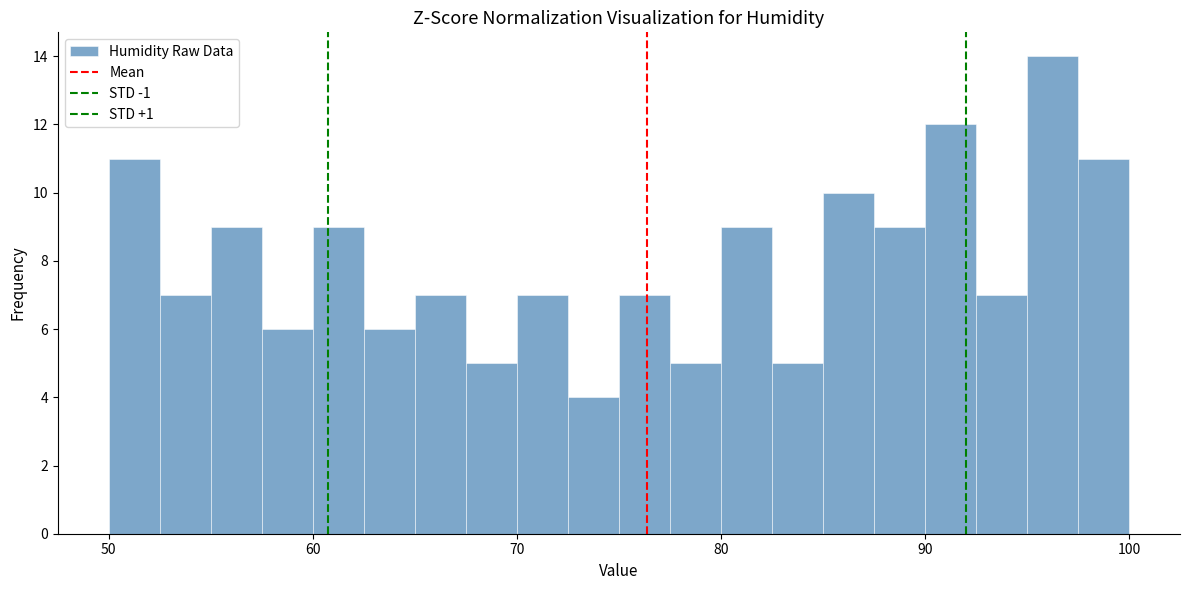

Read against the x-axis, roughly where is the centre of the tallest bar?

96